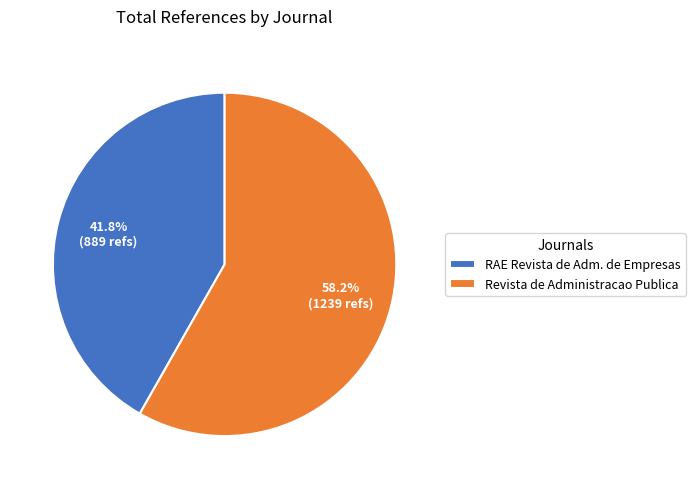

Is there a majority slice in this chart?

Yes